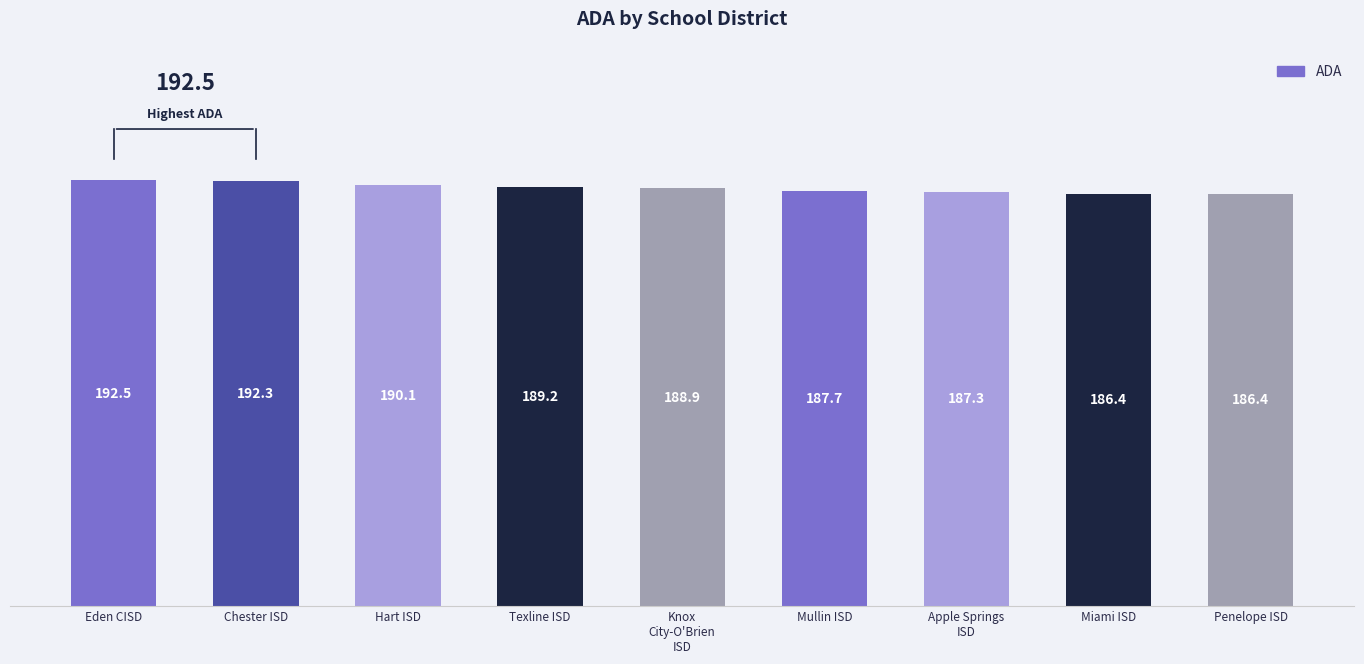

What is the ratio of the value at Miami ISD to the value at Chester ISD?

1.0